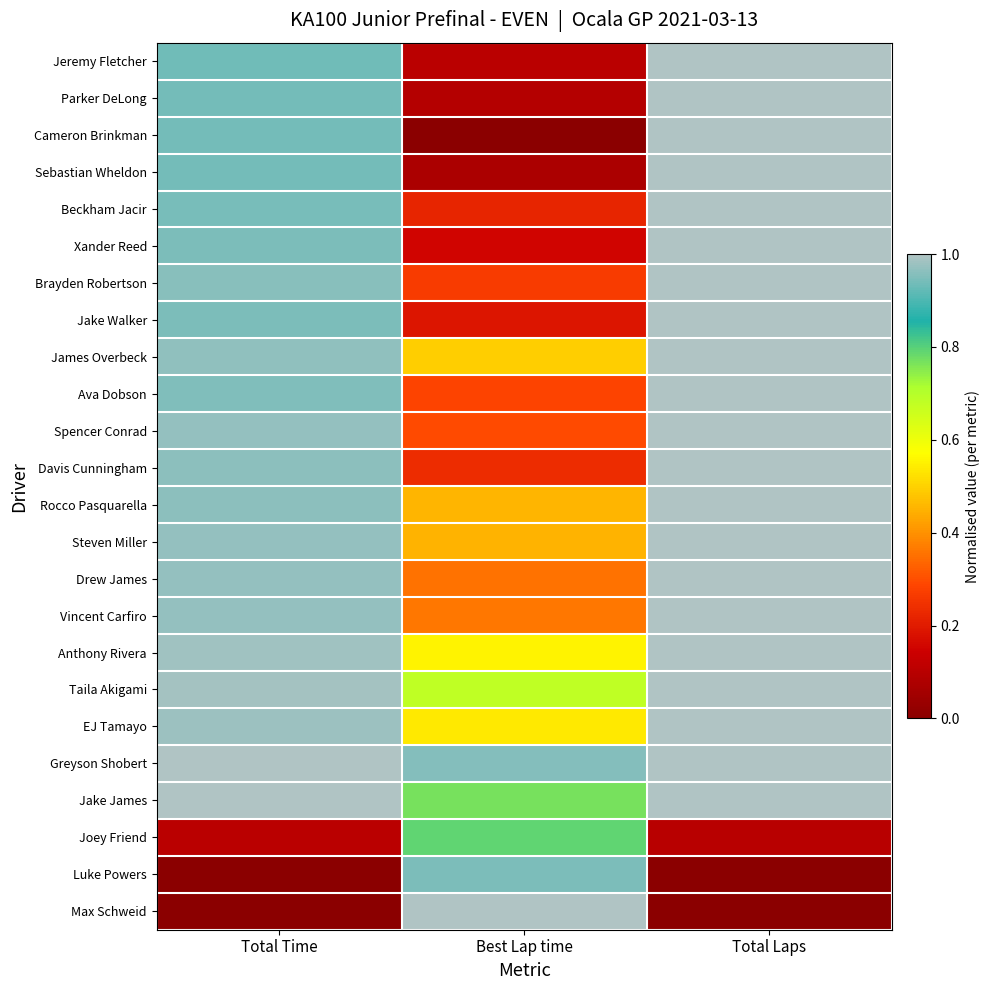

At which category does the chart reach its peak across all series?

Total Time